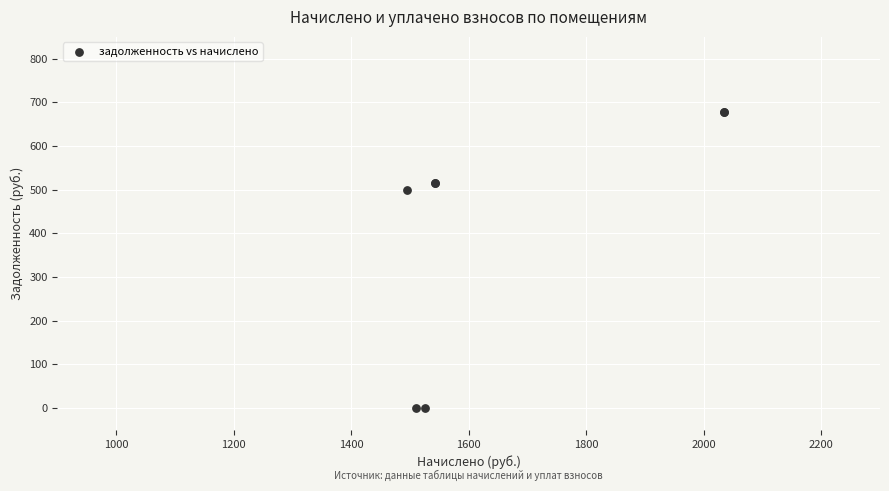

What Y value in the scatter plot is closest to 339?

498.6